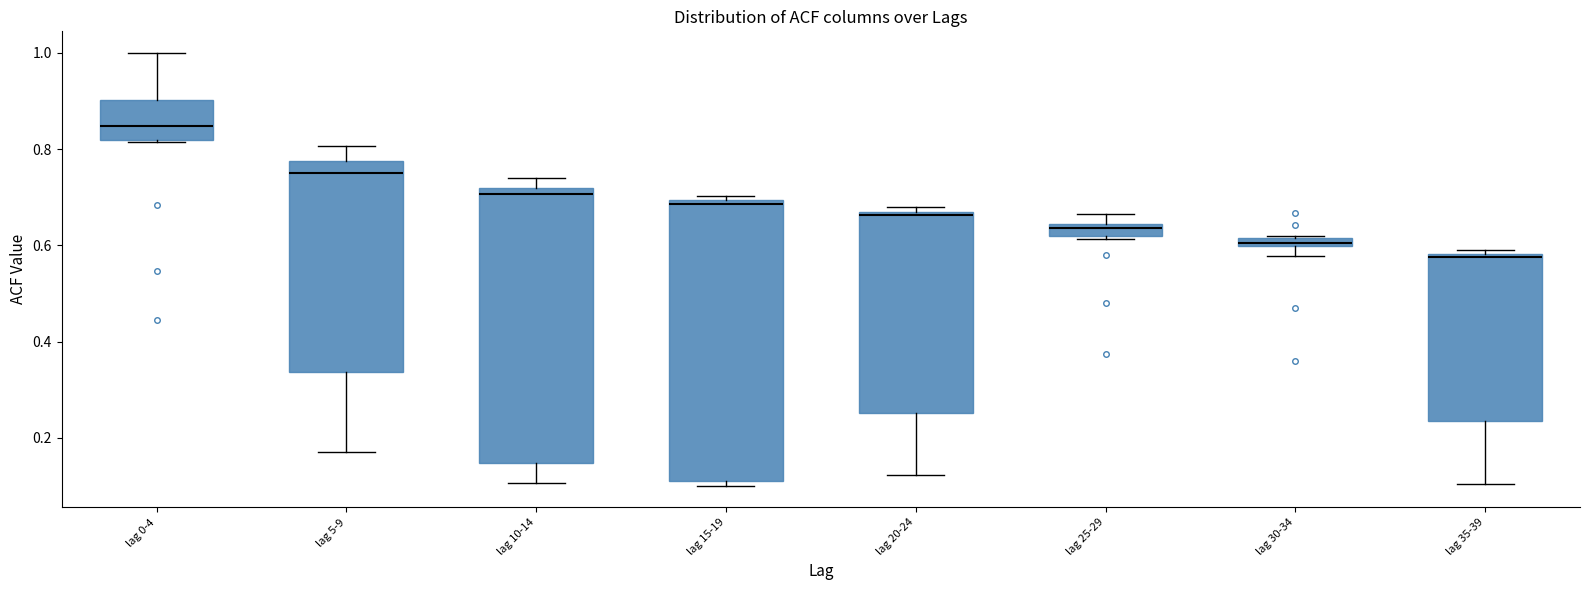

Where is the upper edge of the box for lag 30-34 on the y-axis? The values are not printed on the chart, so give them approximately, as read against the axis.

0.62